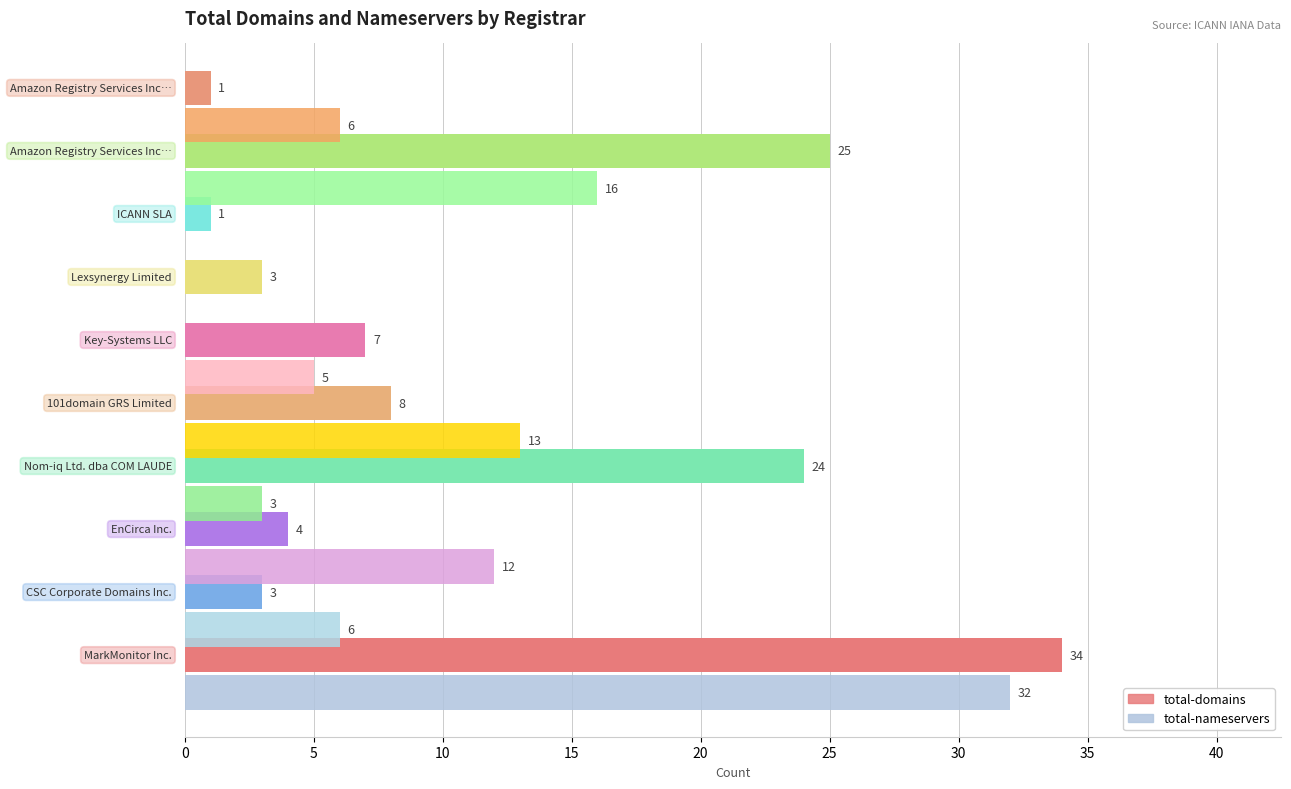

Which series has the largest total across all categories?

total-domains